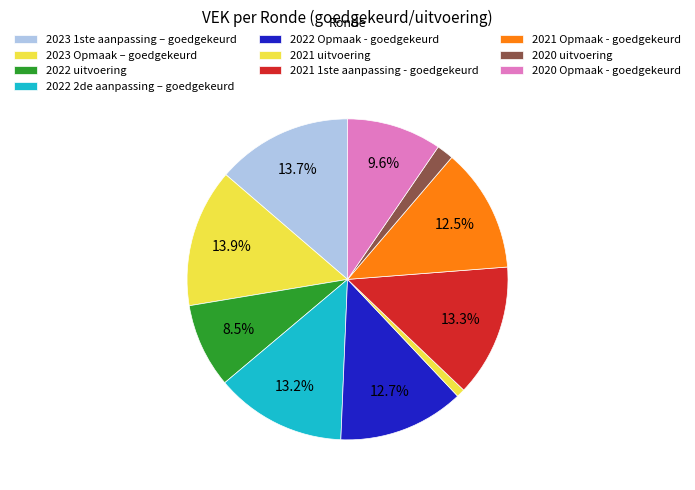

Is there a majority slice in this chart?

No